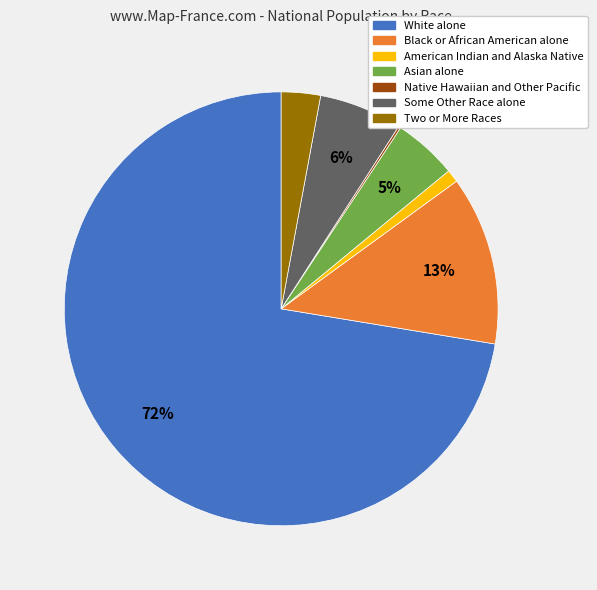

To the nearest percent, what is the average slice percentage?

14%